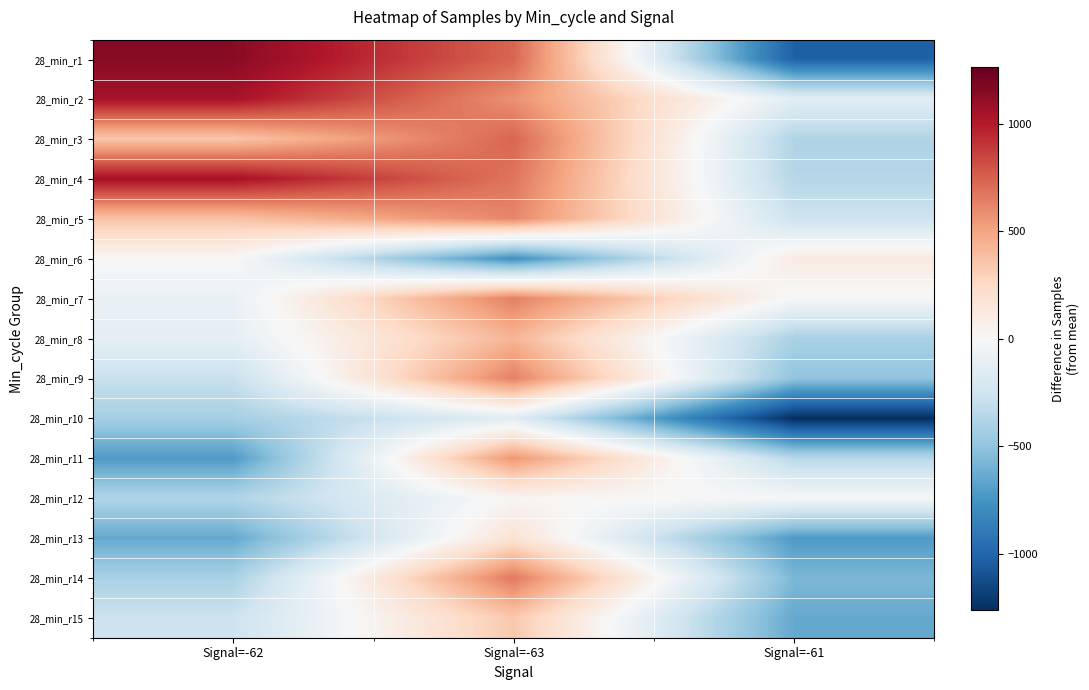

Reading right to left, what are all the values shown in this chart?

28_min_r1: Signal=-61=-1026.8	Signal=-63=735.2	Signal=-62=1145.2
28_min_r2: Signal=-61=-135.8	Signal=-63=576.2	Signal=-62=1049.2
28_min_r3: Signal=-61=-381.8	Signal=-63=731.2	Signal=-62=350.2
28_min_r4: Signal=-61=-362.8	Signal=-63=679.2	Signal=-62=1054.2
28_min_r5: Signal=-61=-259.8	Signal=-63=614.2	Signal=-62=366.2
28_min_r6: Signal=-61=108.2	Signal=-63=-772.8	Signal=-62=9.2
28_min_r7: Signal=-61=-13.8	Signal=-63=639.2	Signal=-62=-89.8
28_min_r8: Signal=-61=-404.8	Signal=-63=429.2	Signal=-62=-114.8
28_min_r9: Signal=-61=-501.8	Signal=-63=636.2	Signal=-62=-283.8
28_min_r10: Signal=-61=-1262.8	Signal=-63=-146.8	Signal=-62=-424.8
28_min_r11: Signal=-61=-351.8	Signal=-63=558.2	Signal=-62=-715.8
28_min_r12: Signal=-61=-12.8	Signal=-63=27.2	Signal=-62=-381.8
28_min_r13: Signal=-61=-715.8	Signal=-63=180.2	Signal=-62=-644.8
28_min_r14: Signal=-61=-570.8	Signal=-63=665.2	Signal=-62=-408.8
28_min_r15: Signal=-61=-644.8	Signal=-63=340.2	Signal=-62=-262.8